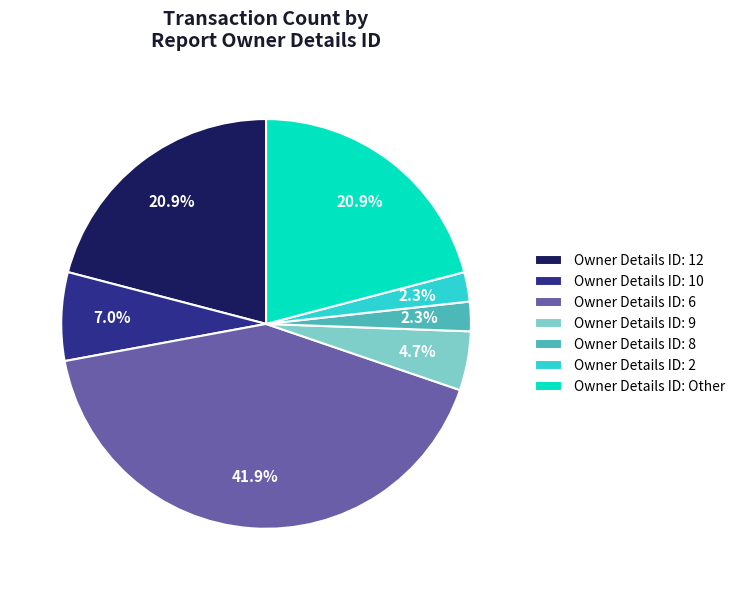

Do Owner Details ID: 9 and Owner Details ID: 6 together represent more than half of the pie?

No